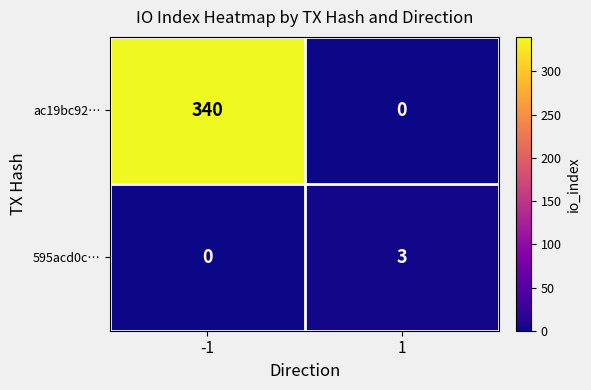

Count the number of categories in the chart.

2